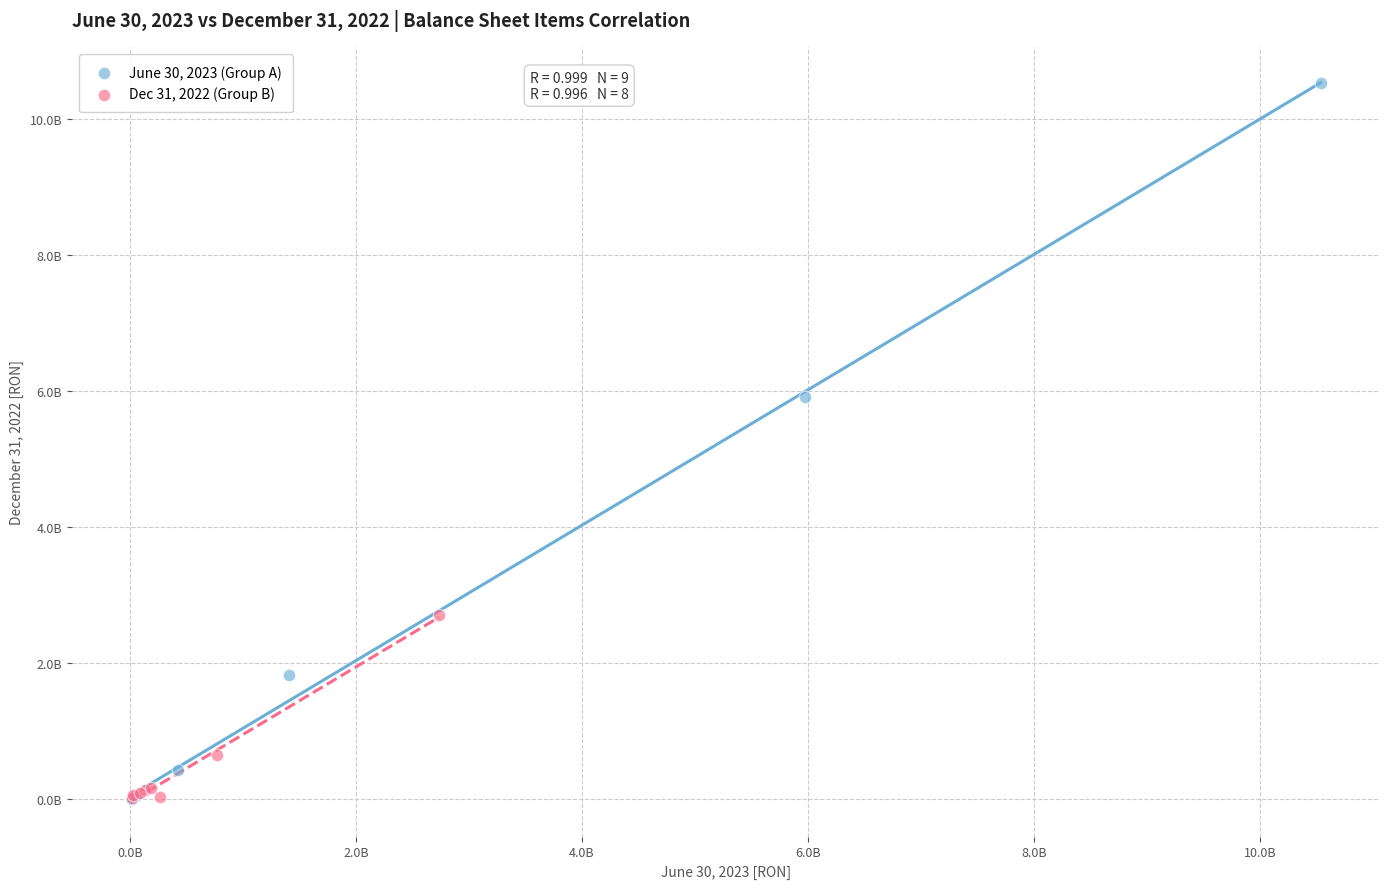

What are all the series names shown in the legend?

June 30, 2023 (Group A), Dec 31, 2022 (Group B)